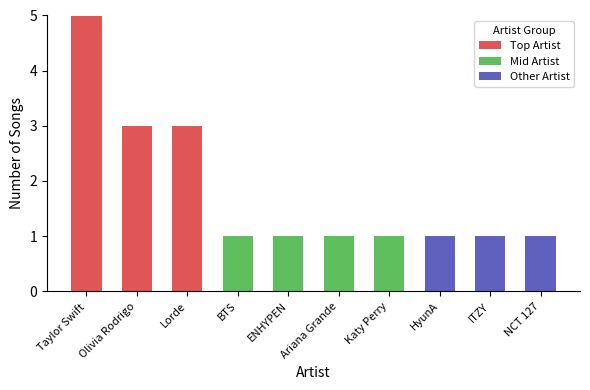

At which label does Top Artist reach its peak?

Taylor Swift